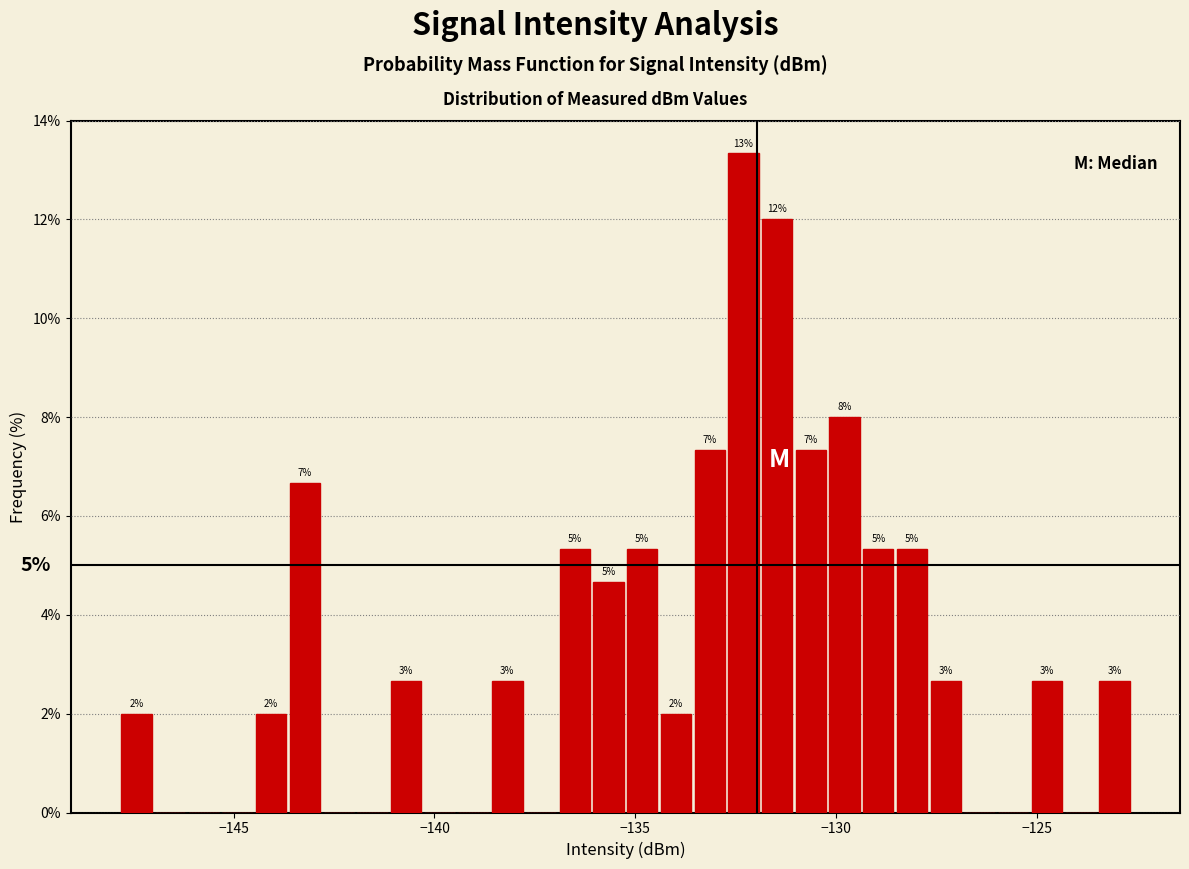

Read against the x-axis, roughly where is the centre of the tallest bar?

-132.5